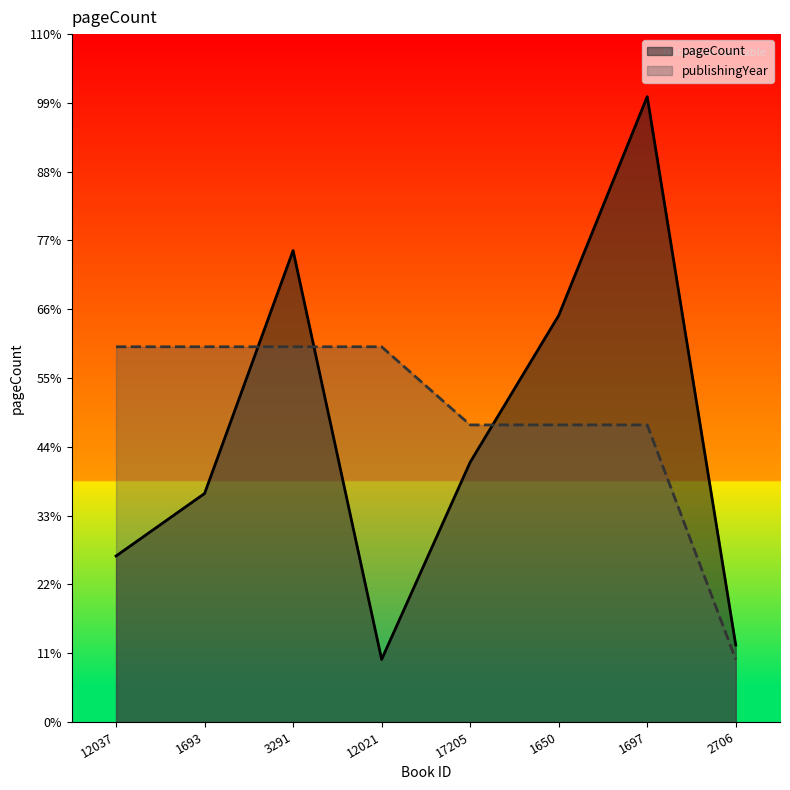

Read the pageCount value at 1650.

676